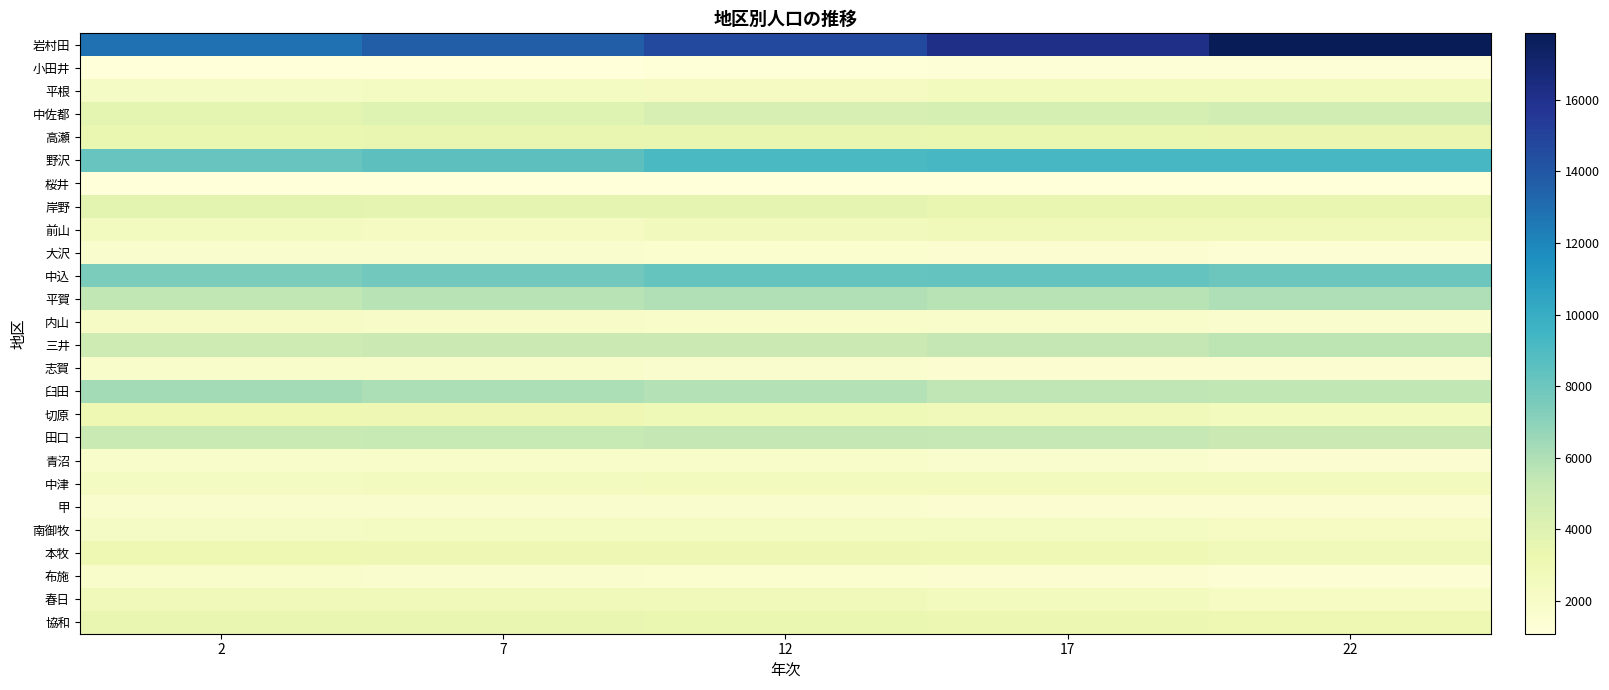

At which category is the sum across all series the highest?

22